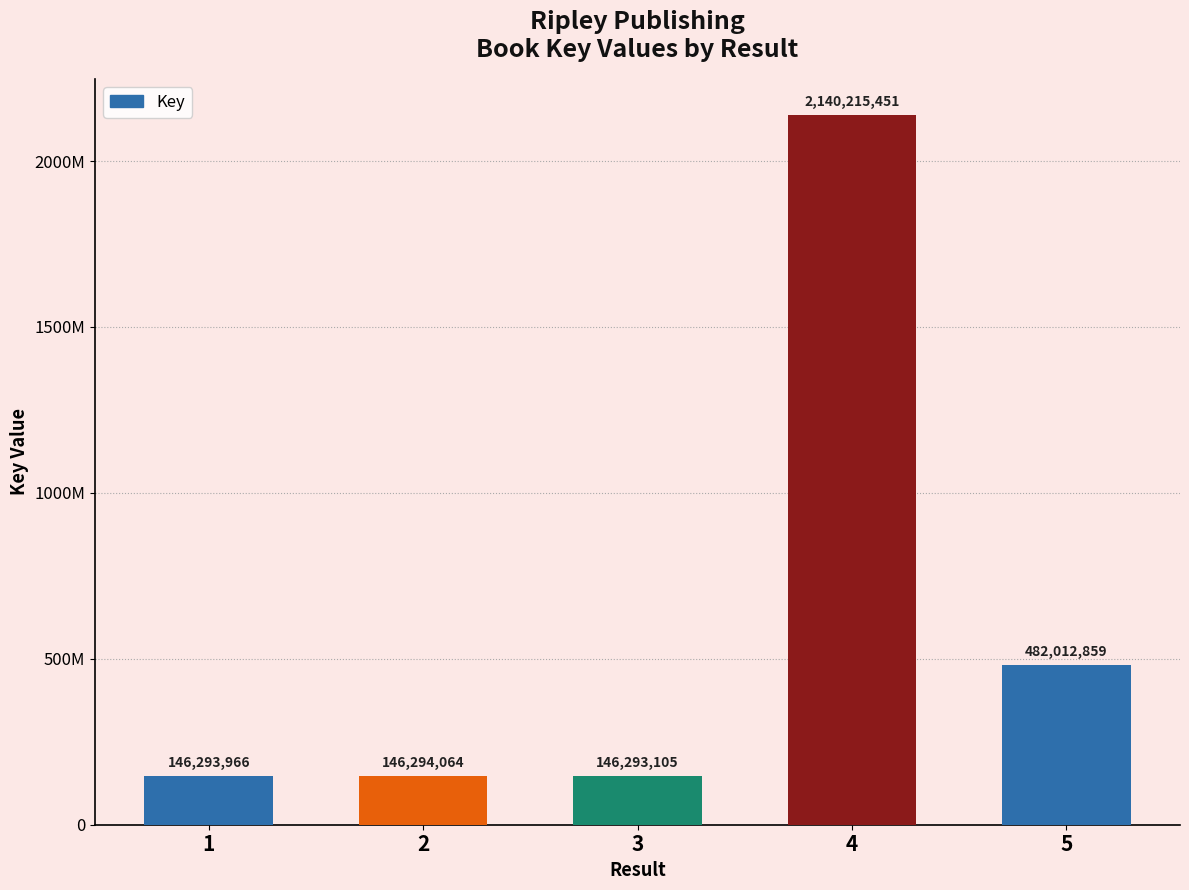

Between 3 and 4, which is larger?

4